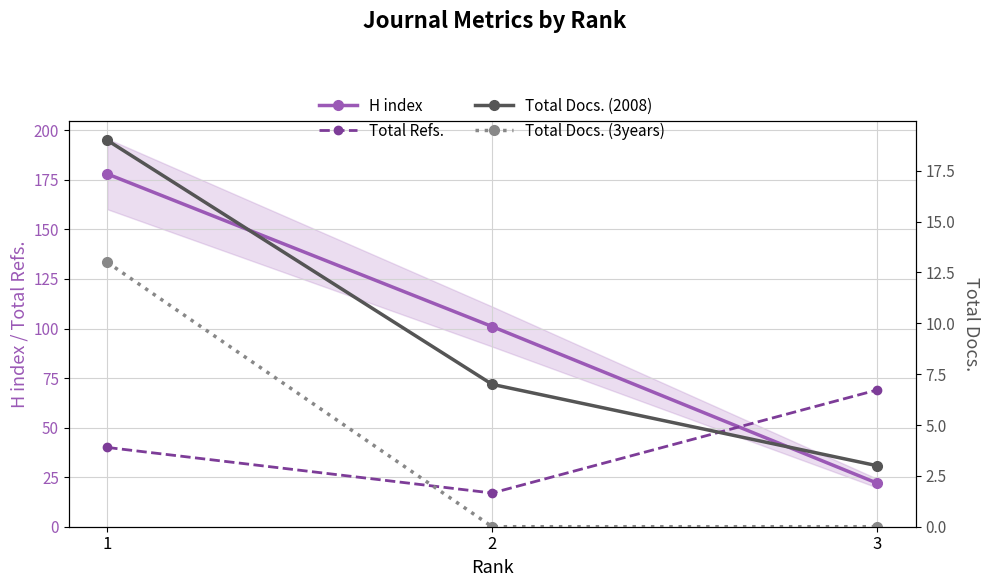

Reading left to right, extract all data points from this chart.

H index: 1=178	2=101	3=22
Total Refs.: 1=40	2=17	3=69
Total Docs. (2008): 1=19	2=7	3=3
Total Docs. (3years): 1=13	2=0	3=0